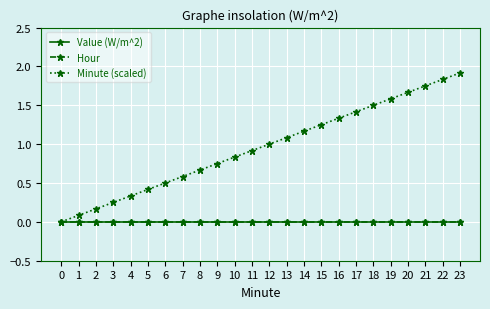

Rank the series at 14 from lowest to highest value.

Value (W/m^2), Hour, Minute (scaled)